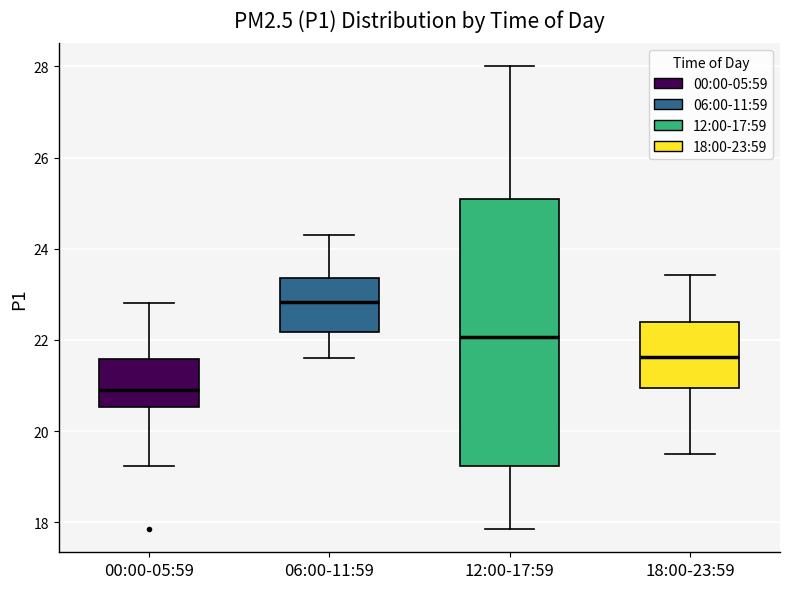

Comparing the boxes themselves (not the whiskers), which one is the tallest?

12:00-17:59